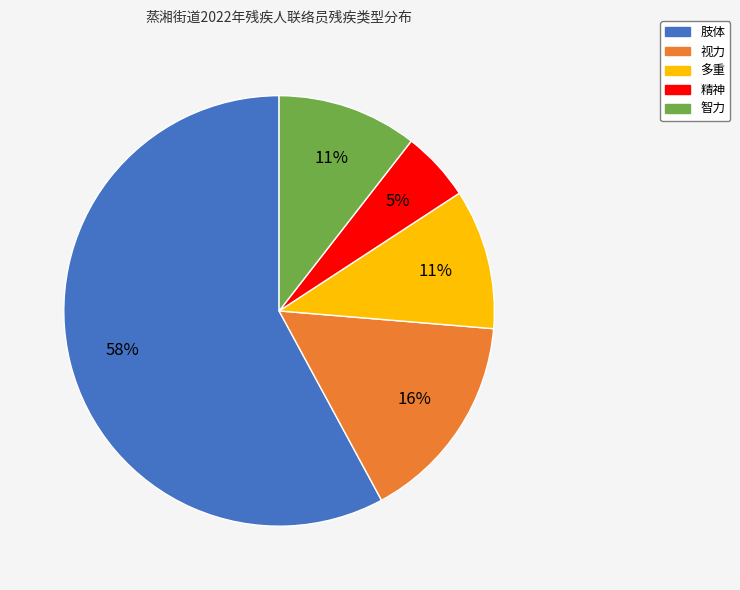

Do 视力 and 智力 together represent more than half of the pie?

No